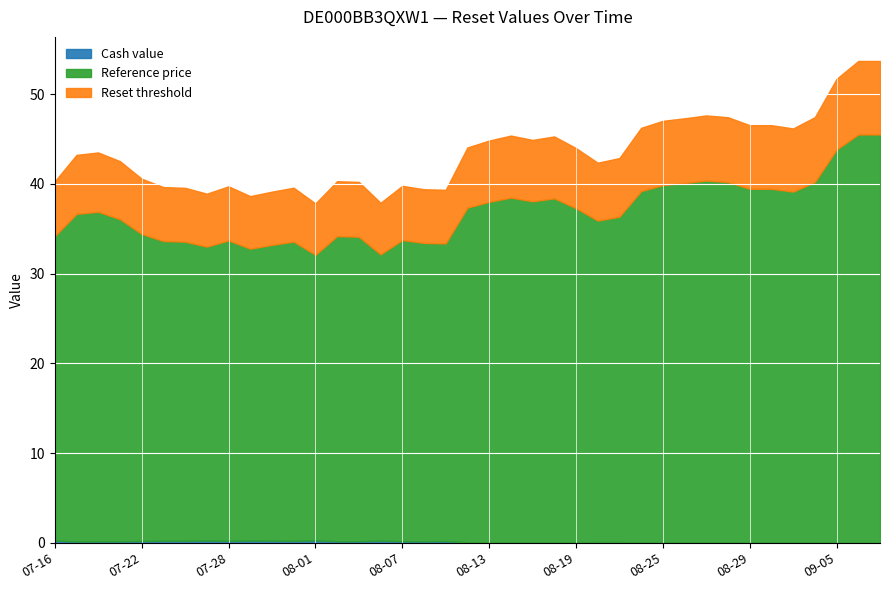

At which category does Cash value reach its first local valley?

2025-07-31